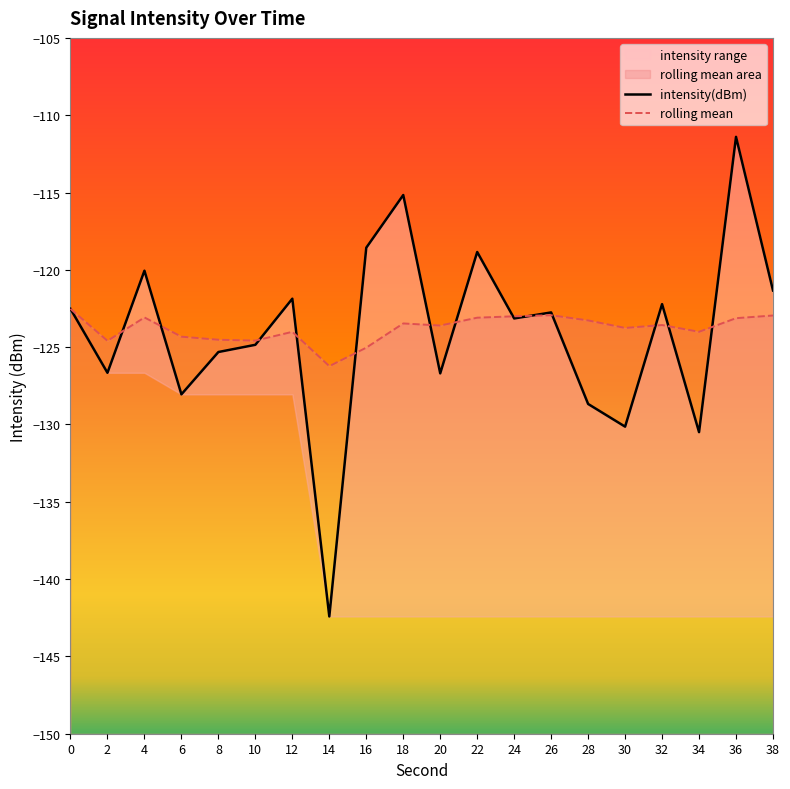

Rank the series at 32 from lowest to highest value.

rolling mean, intensity(dBm)